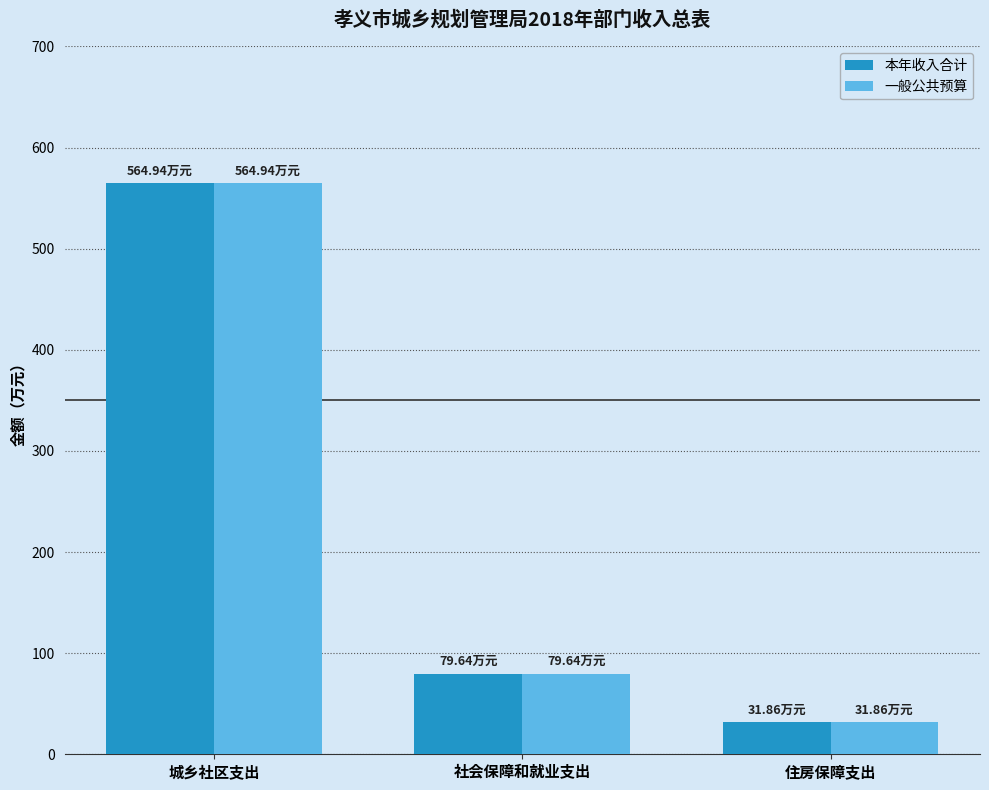

Reading left to right, extract all data points from this chart.

本年收入合计: 564.9	79.6	31.9
一般公共预算: 564.9	79.6	31.9